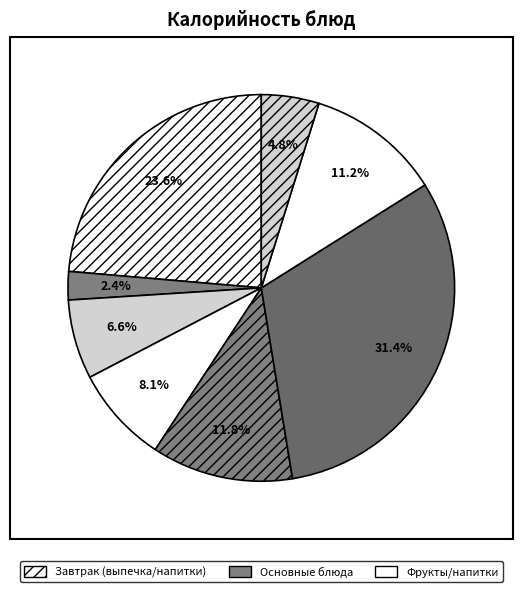

Count the number of slices in the pie.

8